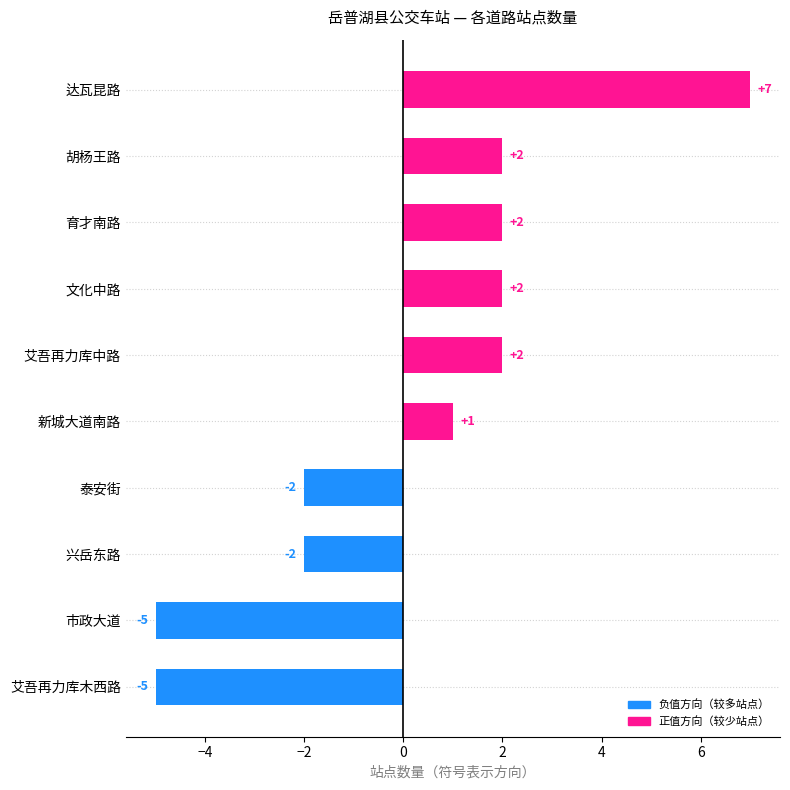

How many bars are there in total?

10